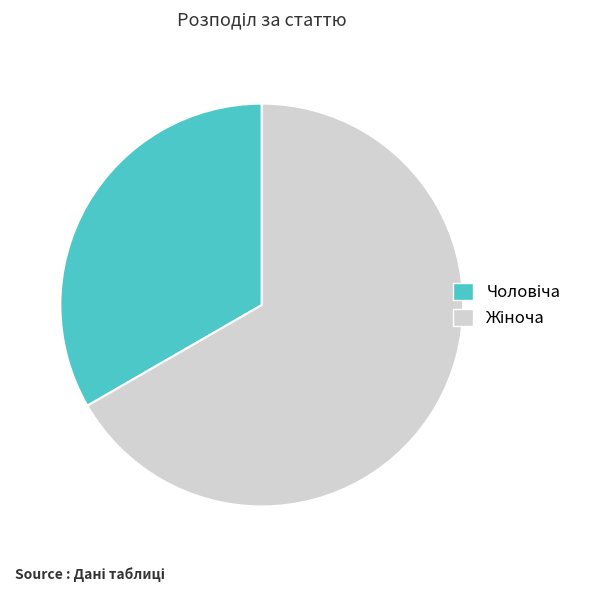

Does any single category account for the majority?

Yes